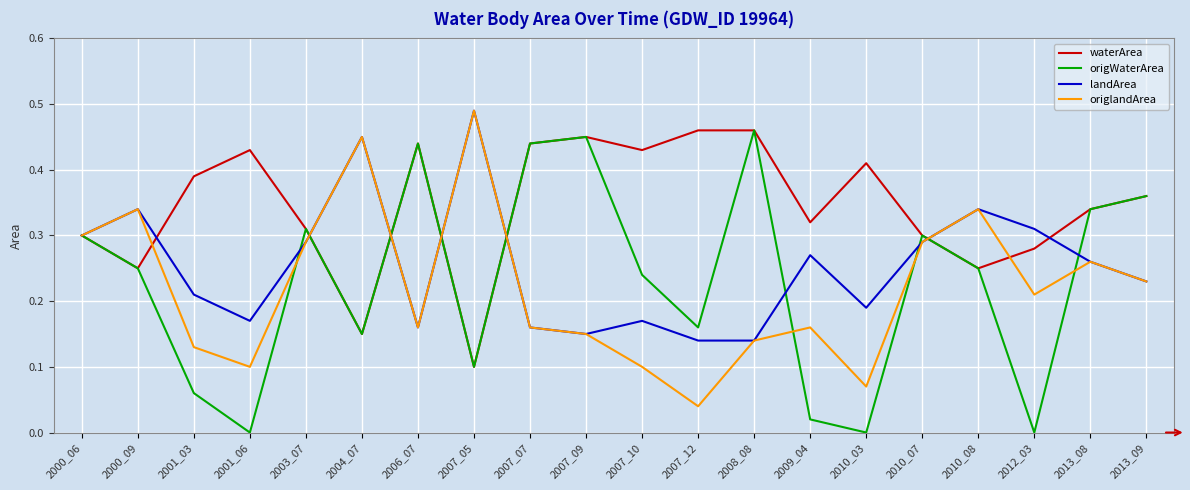

How many interior local valleys does the origWaterArea series have?

6